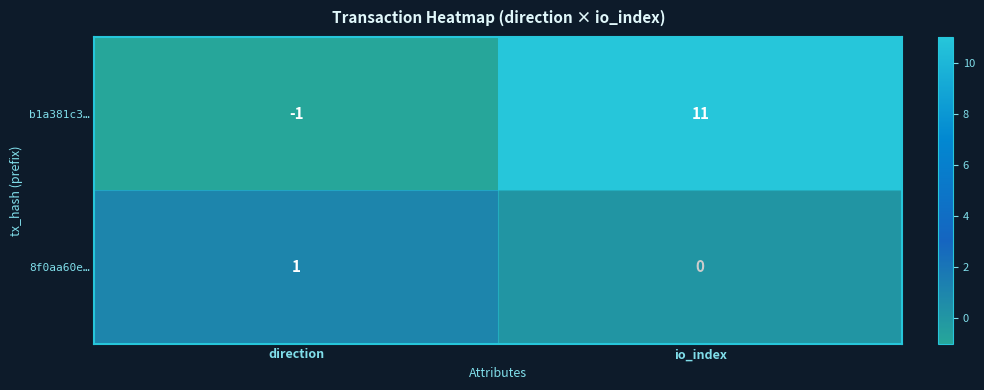

The value of b1a381c3… at io_index is 11. True or false?

True